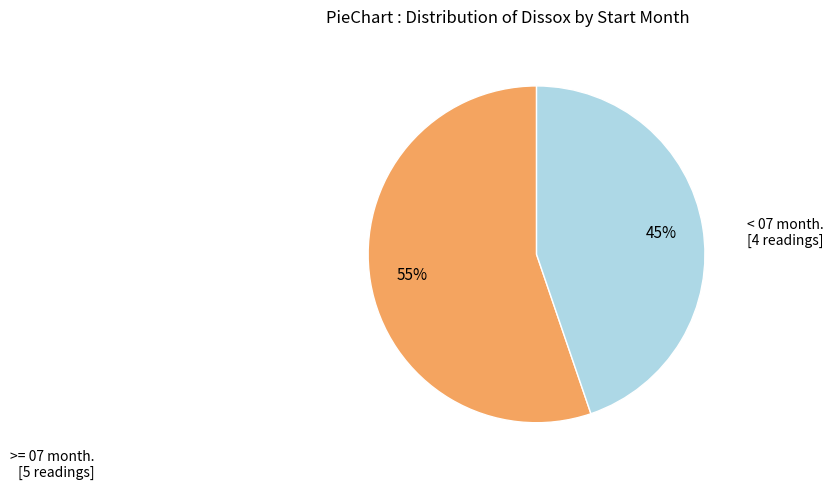

Count the number of slices in the pie.

2